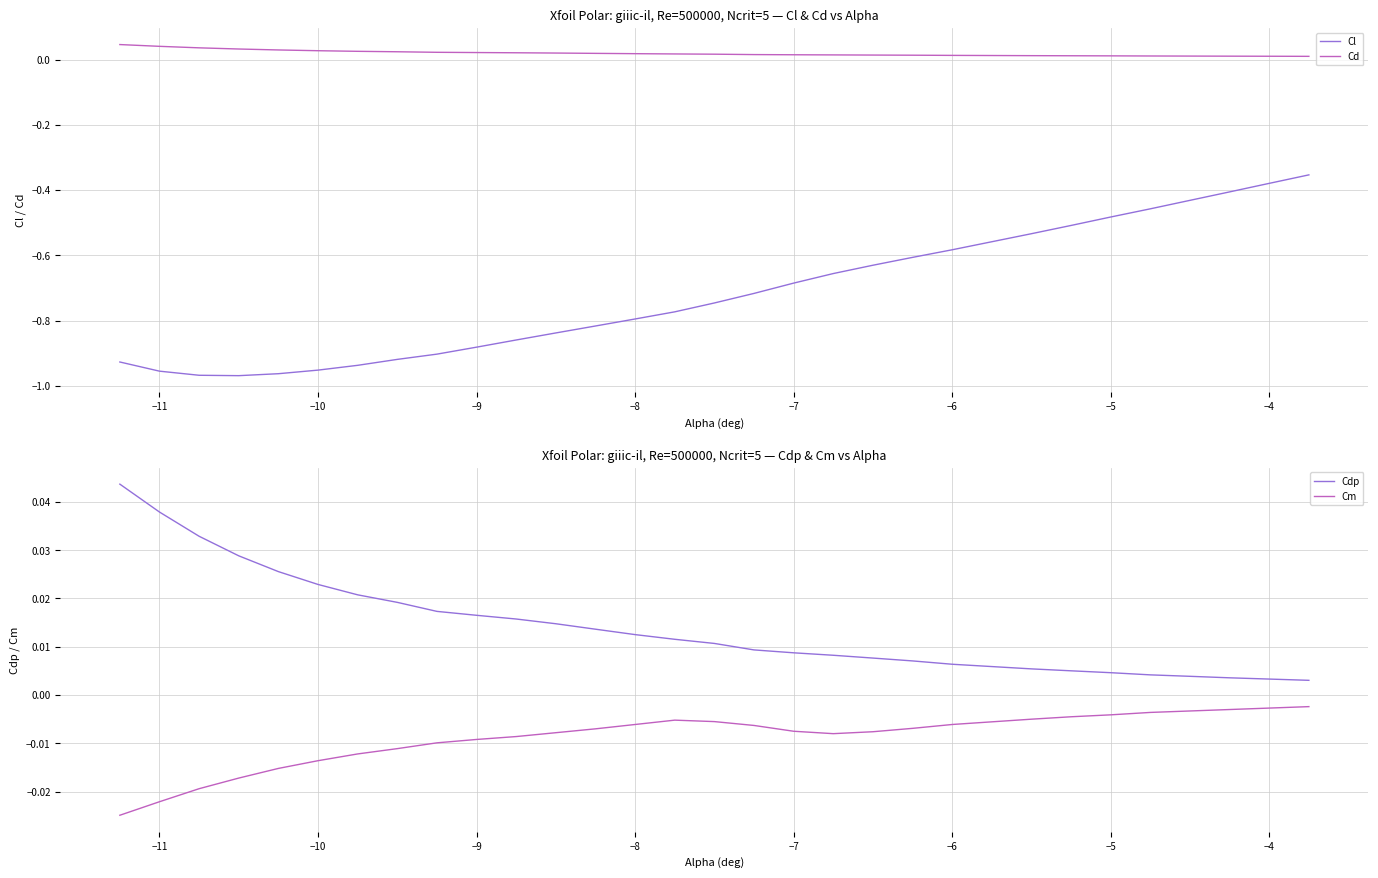

How many lines are shown in the chart?

4